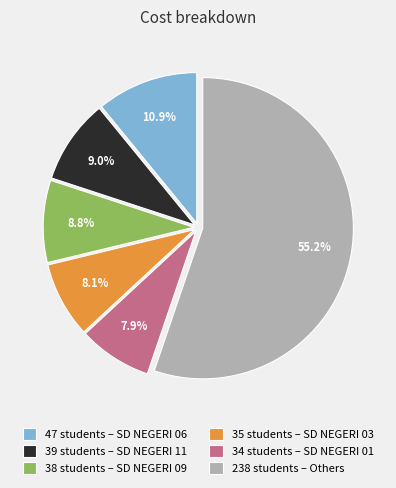

How many segments does this pie chart have?

6